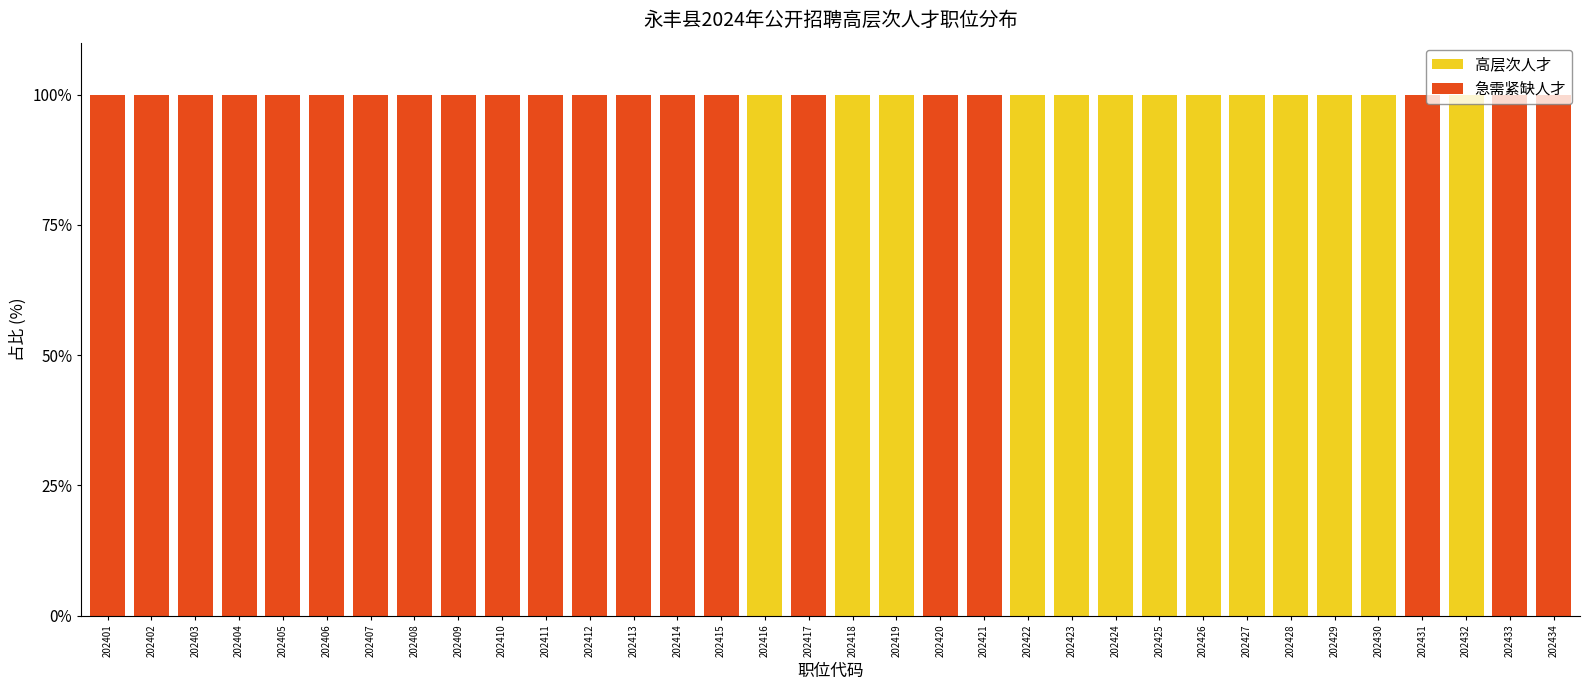

Are the bars grouped side by side (vs. stacked)?

No